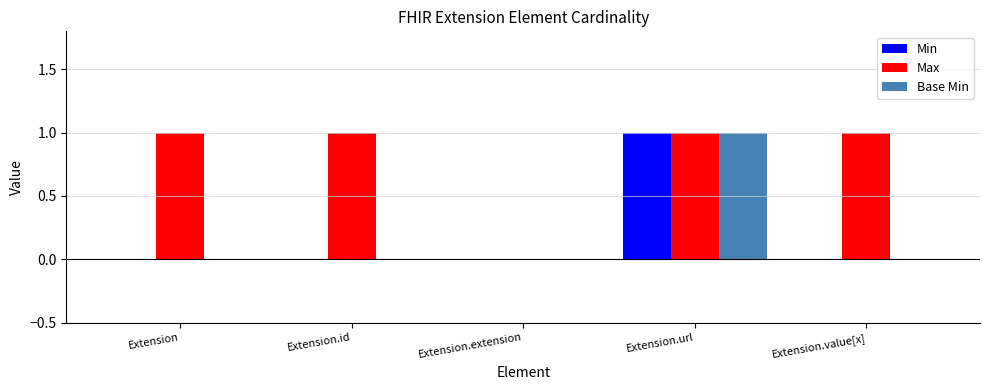

The Max series shows 0 at Extension.url. True or false?

False